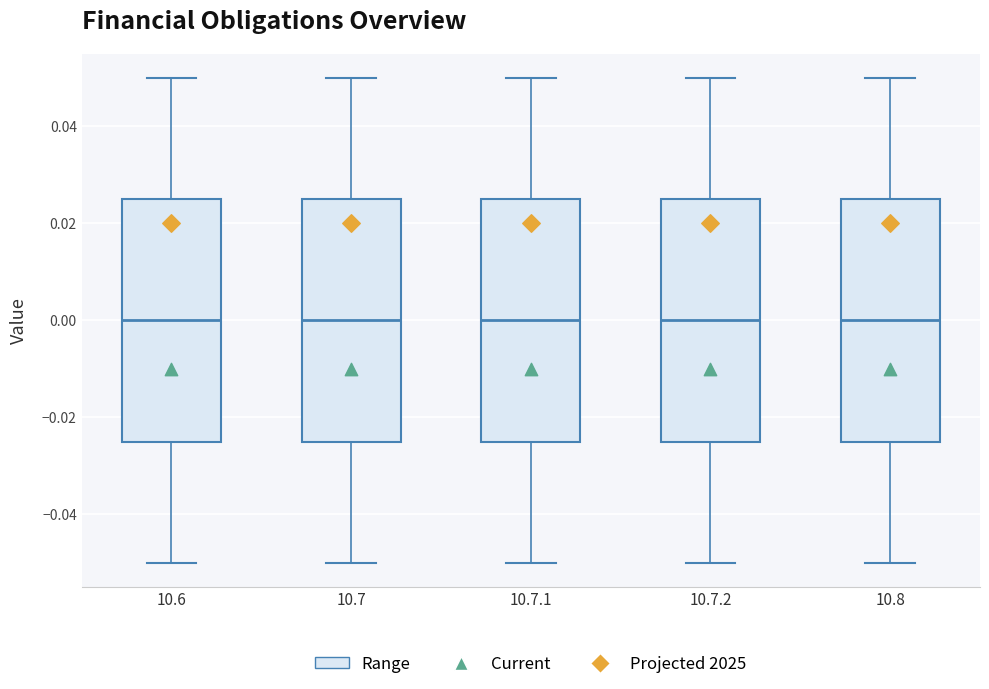

Reading left to right, transcribe this box plot: for each box, give where its median line is, the range the box spans, and where its two whiskers end, as read against the y-axis. The values are not printed on the chart, so give them approximately, as read against the axis.

10.6: median 0.000, box -0.024 to 0.026, whiskers -0.050 to 0.050
10.7: median 0.000, box -0.024 to 0.026, whiskers -0.050 to 0.050
10.7.1: median 0.000, box -0.024 to 0.026, whiskers -0.050 to 0.050
10.7.2: median 0.000, box -0.024 to 0.026, whiskers -0.050 to 0.050
10.8: median 0.000, box -0.024 to 0.026, whiskers -0.050 to 0.050